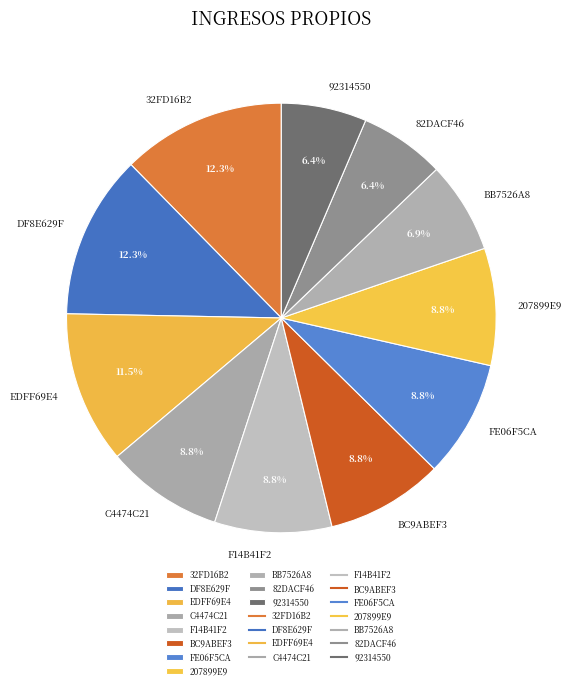

How much of the chart is everything except BC9ABEF3?

91.2%